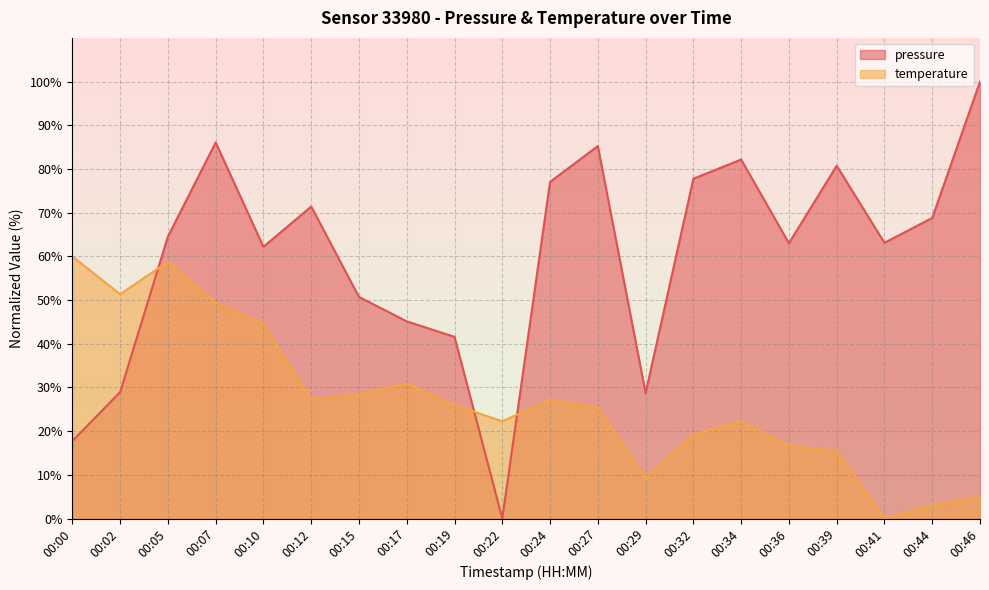

Does the chart display data point markers on the line(s)?

No